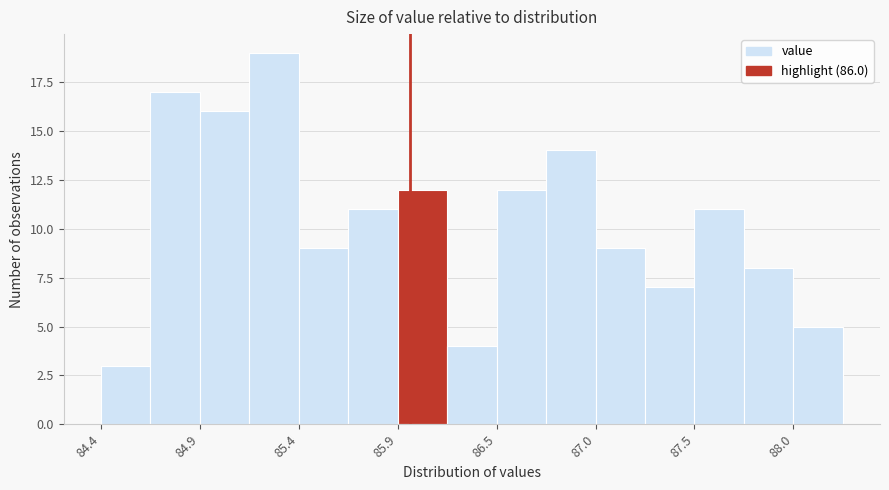

Around what value on the x-axis is the tallest bar? Give the approximate position of its centre, as read against the axis.

85.3